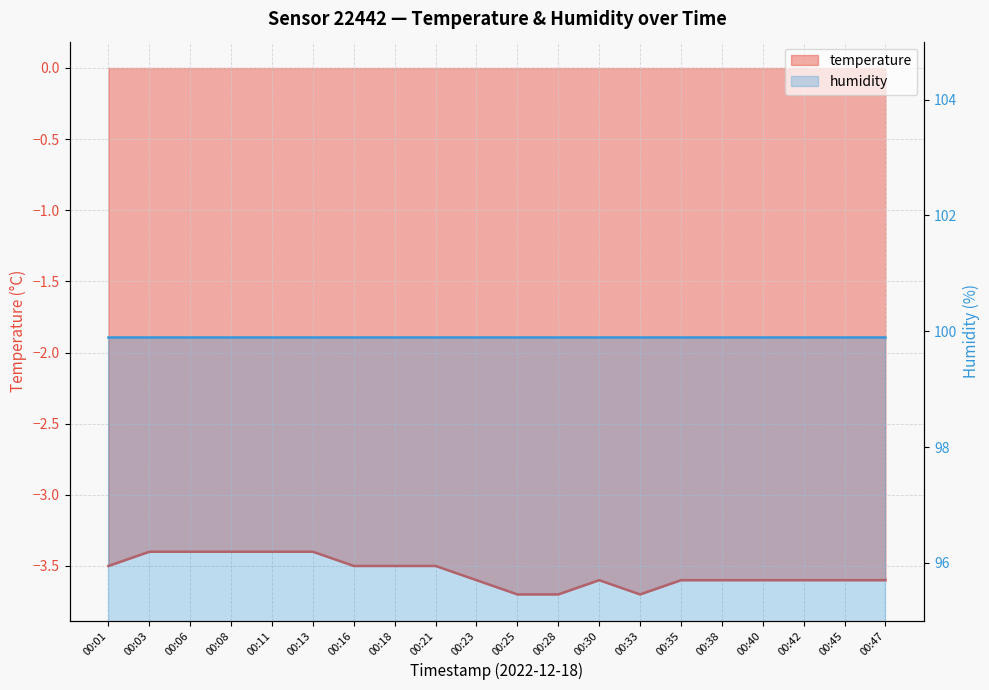

At which category does the chart reach its peak across all series?

00:03